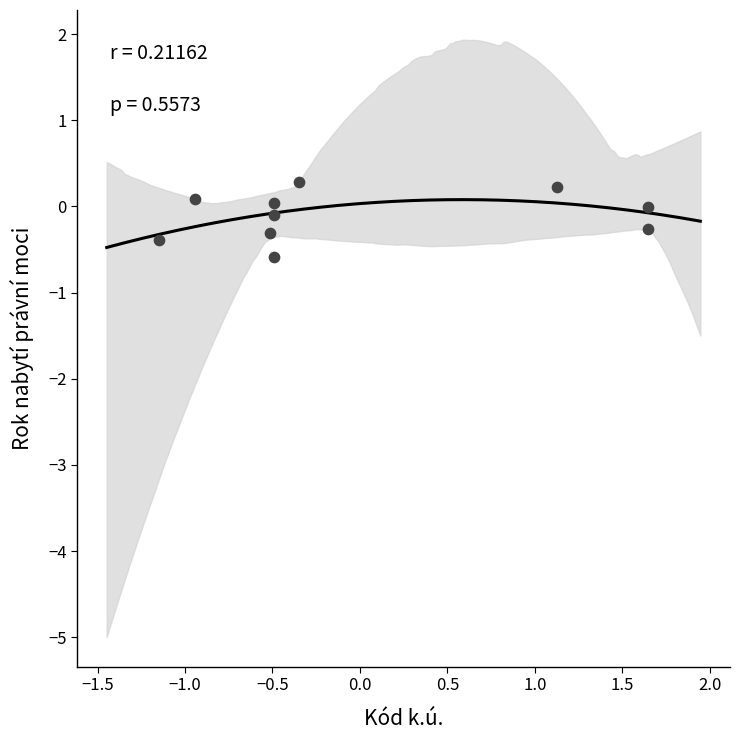

How many points are shown in the scatter plot?

10